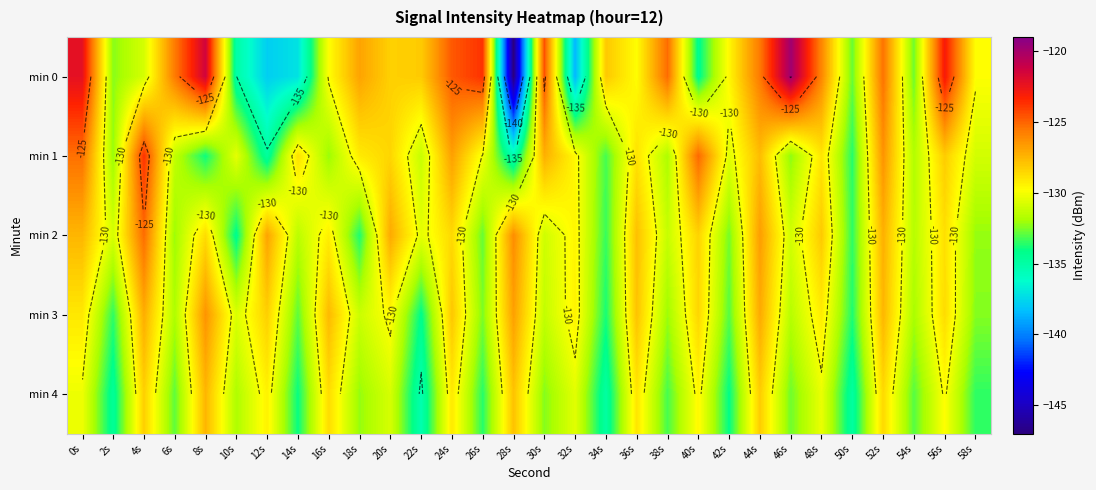

Where does the min 2 series first go above -129?

0s